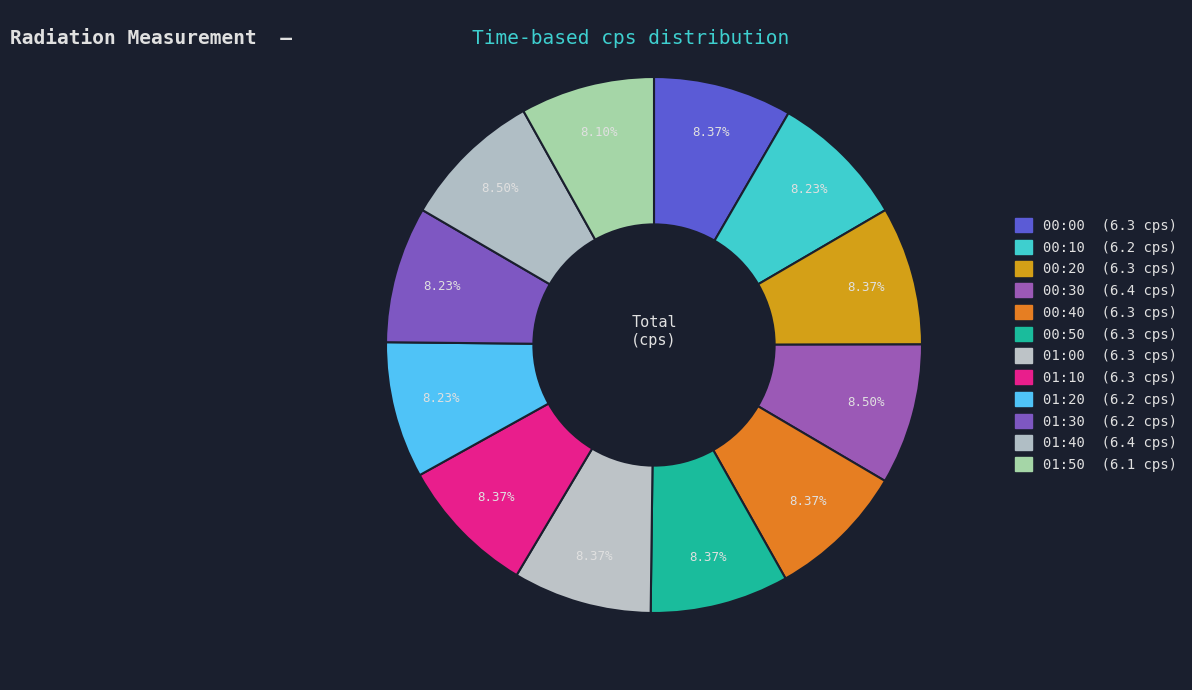

Does any single category account for the majority?

No